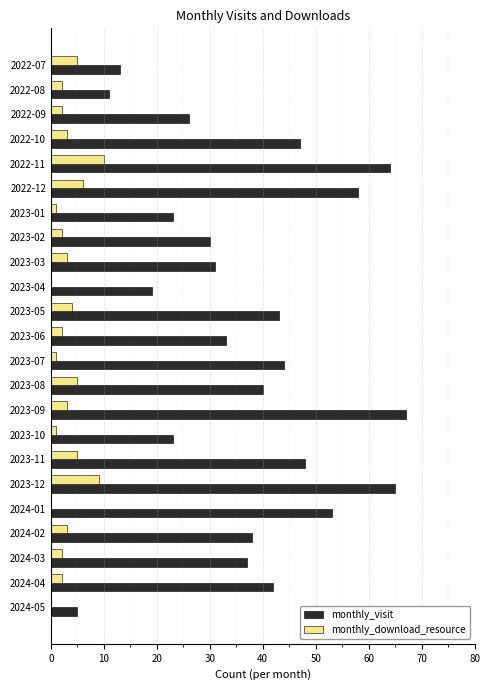

Is the value of monthly_visit at 2024-03 greater than the value of monthly_download_resource at 2024-04?

Yes